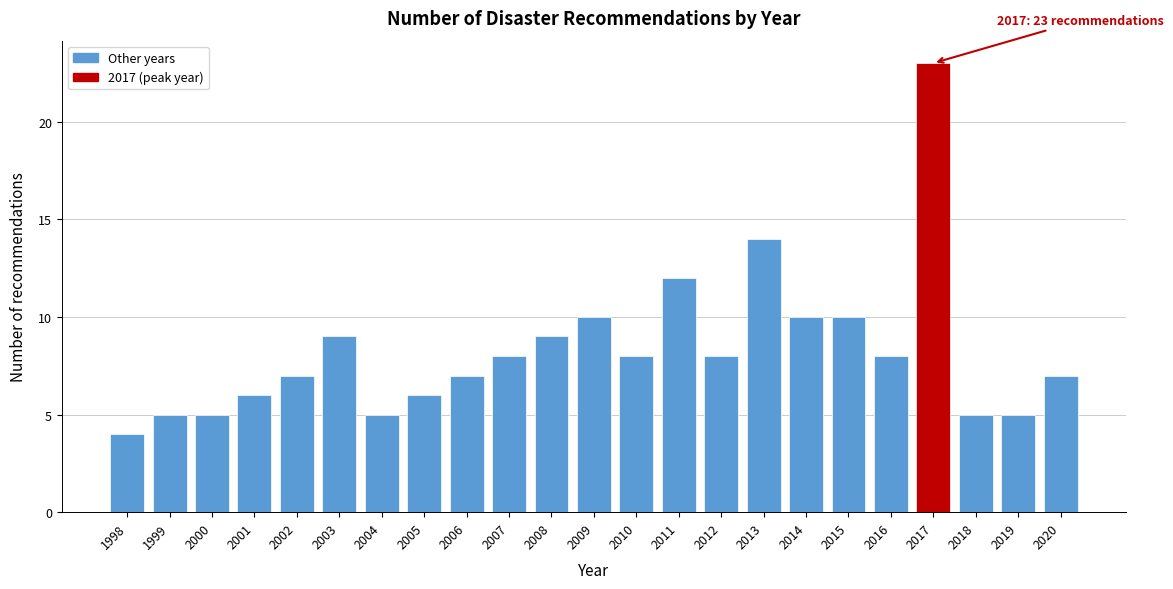

Reading left to right, what are all the values shown in this chart?

4	5	5	6	7	9	5	6	7	8	9	10	8	12	8	14	10	10	8	23	5	5	7